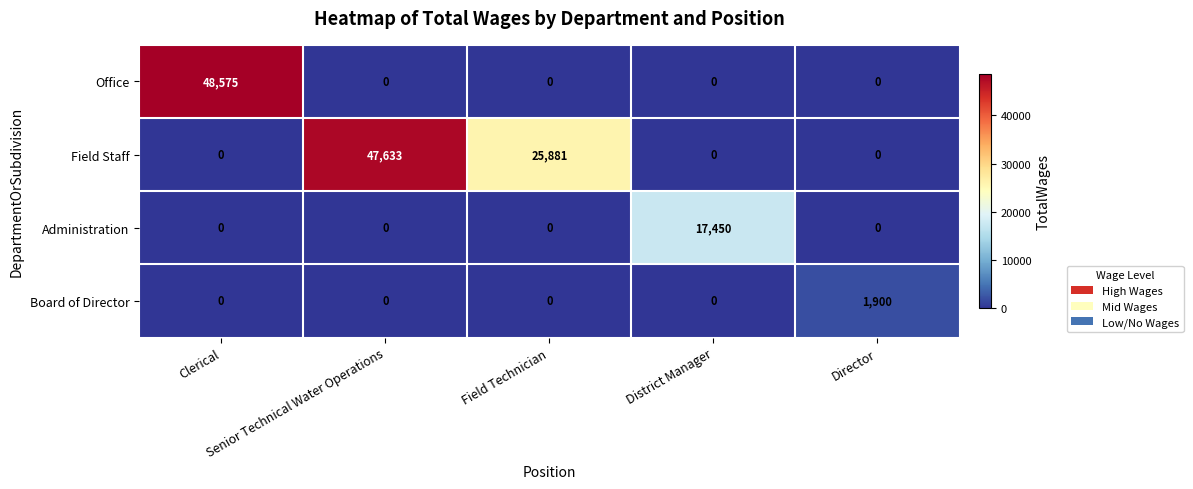

How many Field Staff values are between 0 and 25881?

4